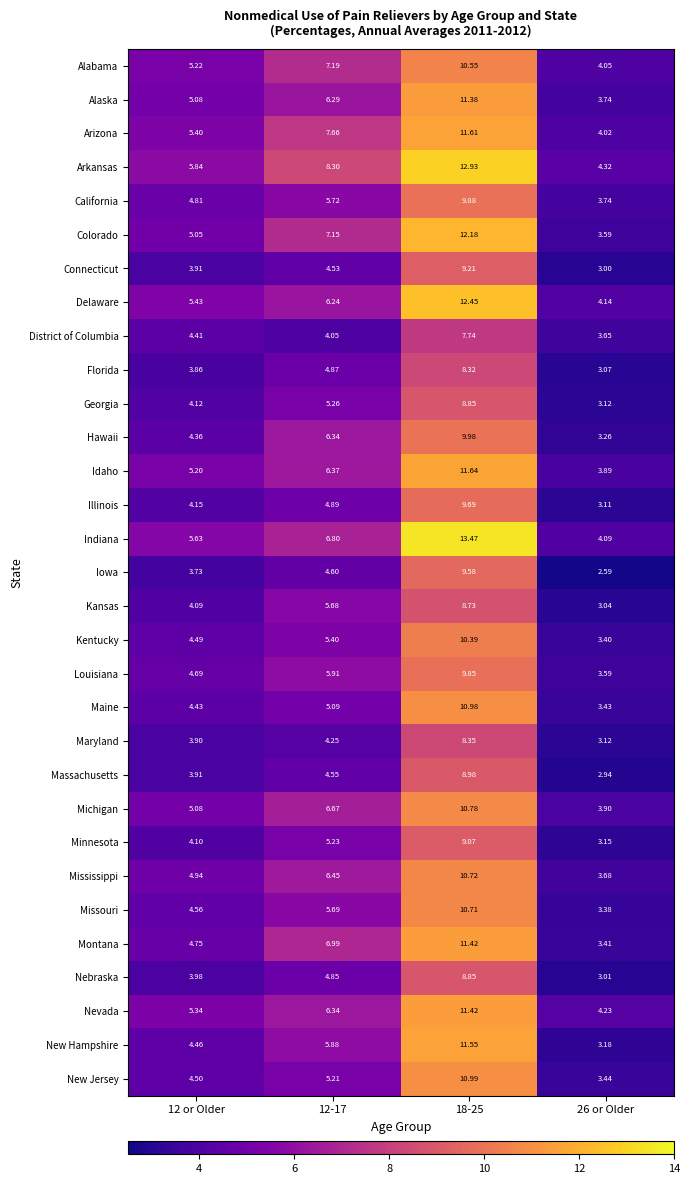

How many data points does each series have?

4